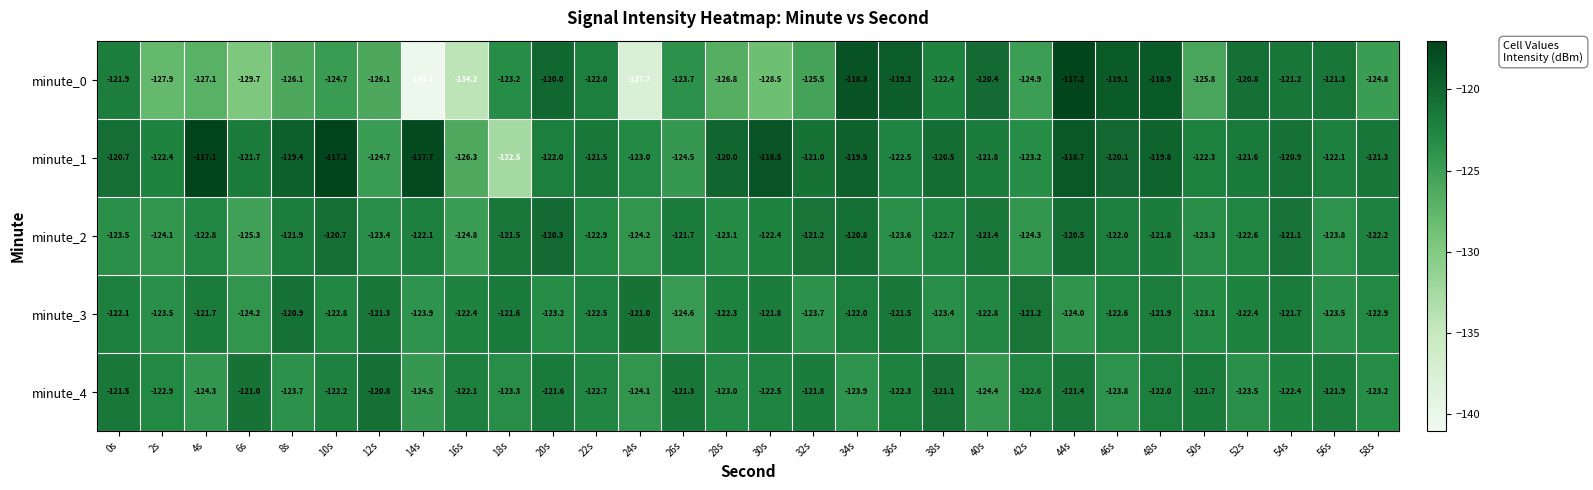

What is the sum of all minute_0 values?

-3739.9